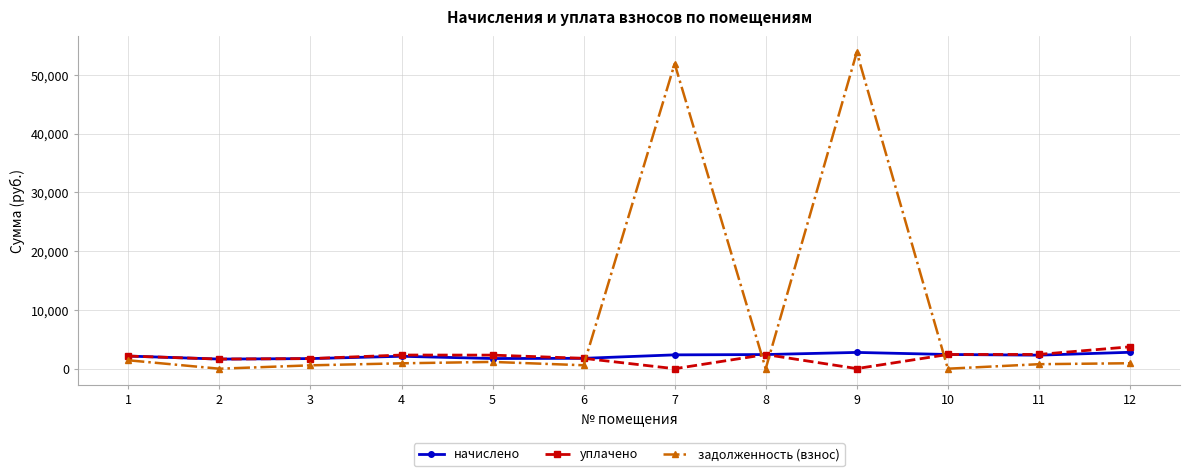

What is the difference between the highest and lowest values at 2?

1638.7